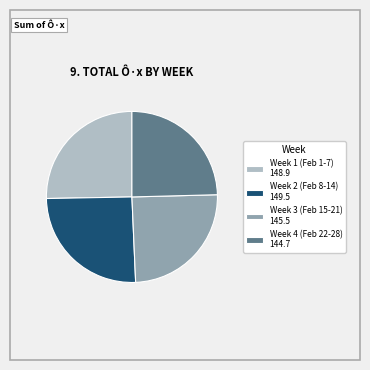

Approximately how many times larger is the value at Week 4 (Feb 22-28) 144.7 compared to Week 3 (Feb 15-21) 145.5?

1.0